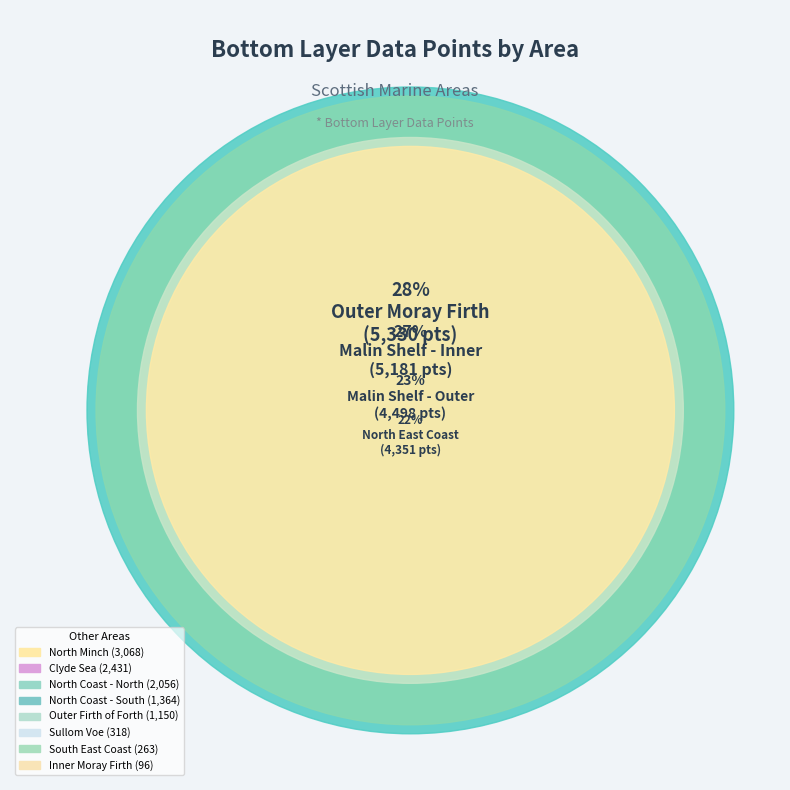

Count the number of slices in the pie.

12